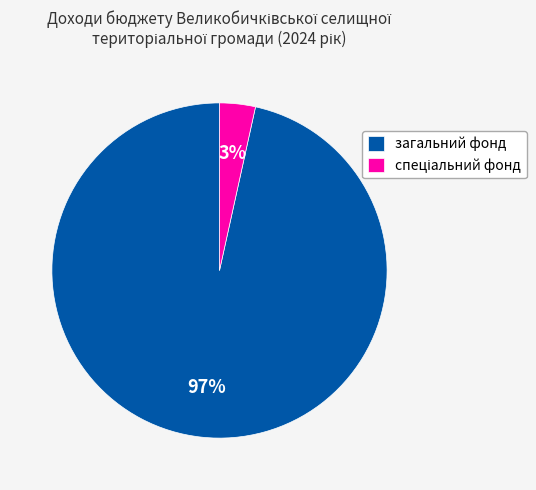

True or false: загальний фонд accounts for 97% of the total.

True